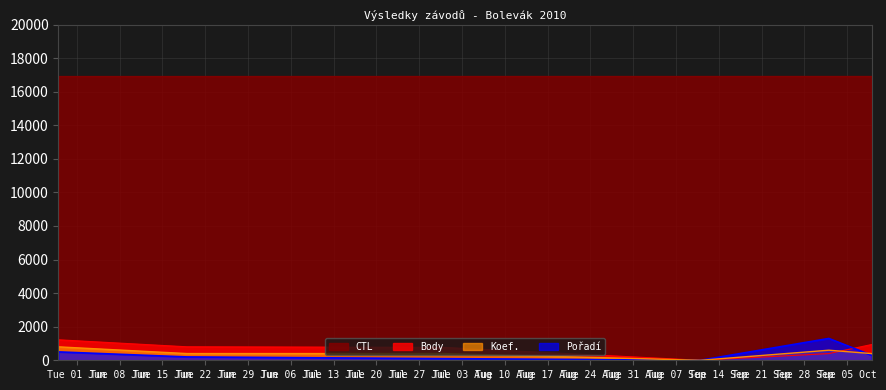

Is it true that Pořadí equals 1300.0 at 2010-10-02?

True